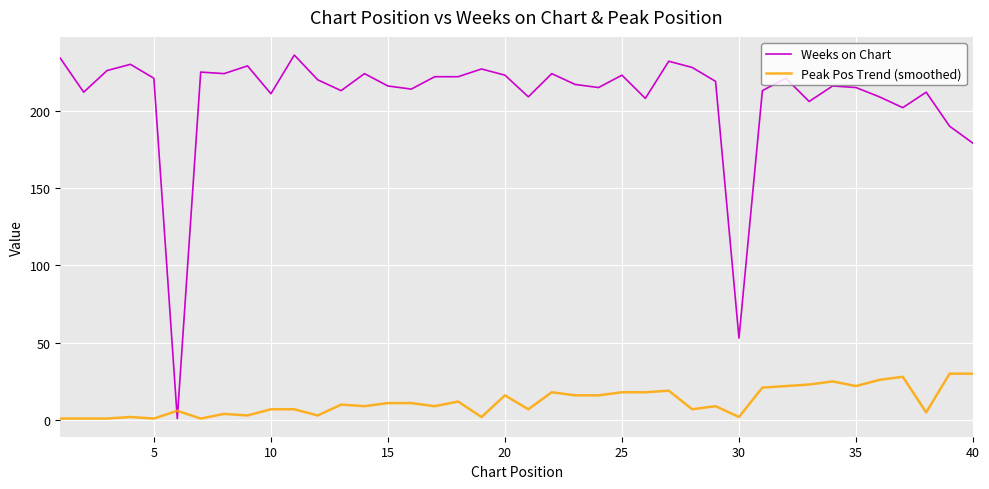

List the series in order of their overall mean, lowest first.

Peak Pos Trend (smoothed), Weeks on Chart